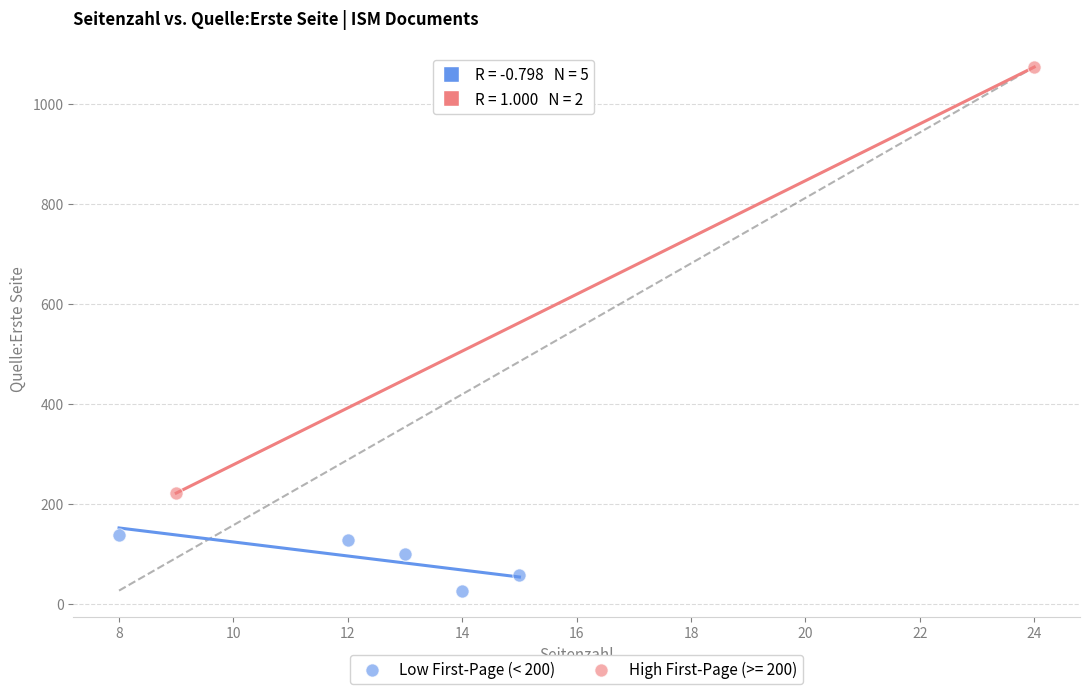

What are all the series names shown in the legend?

Low First-Page (< 200), High First-Page (>= 200)